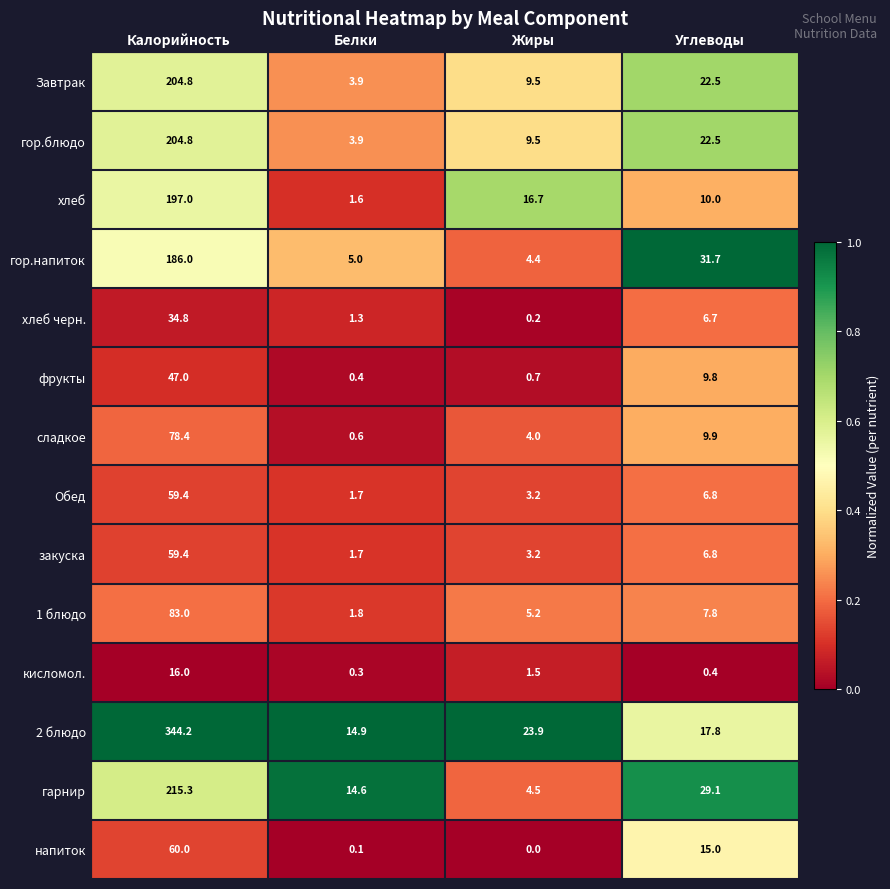

What is the total value across all series at Калорийность?

1790.1